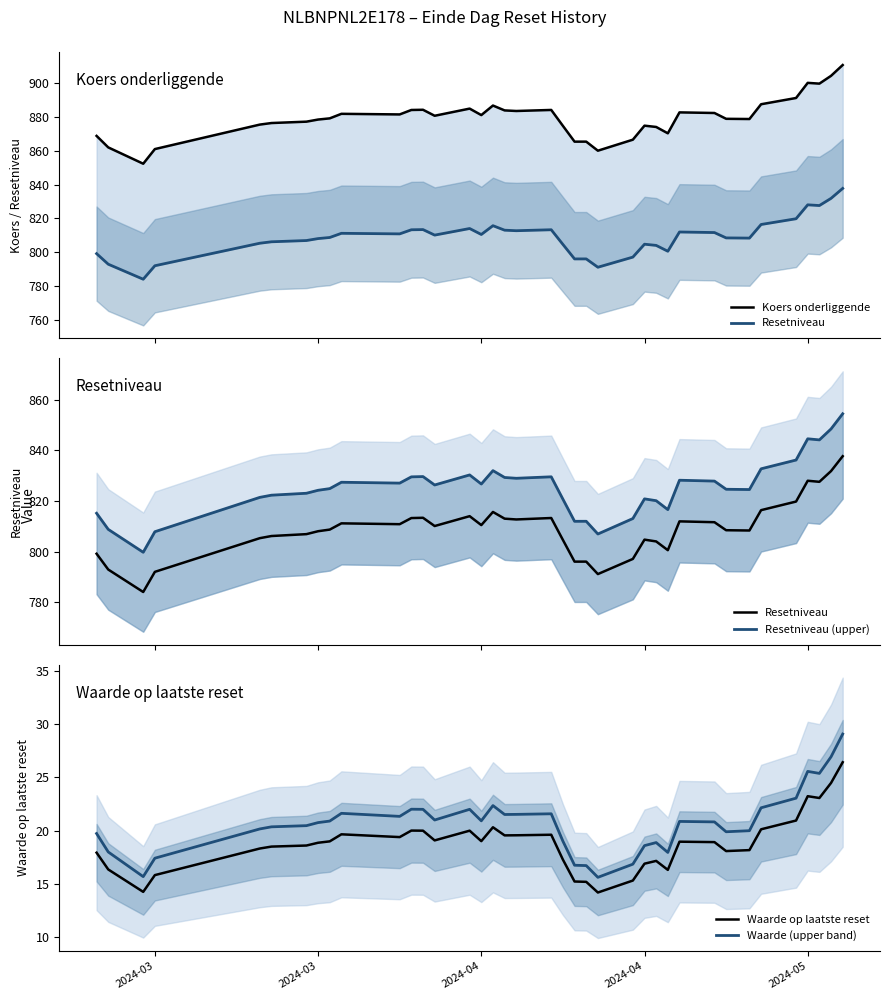

What is the value of the Resetniveau (upper) point at the 38th from the left?

854.5